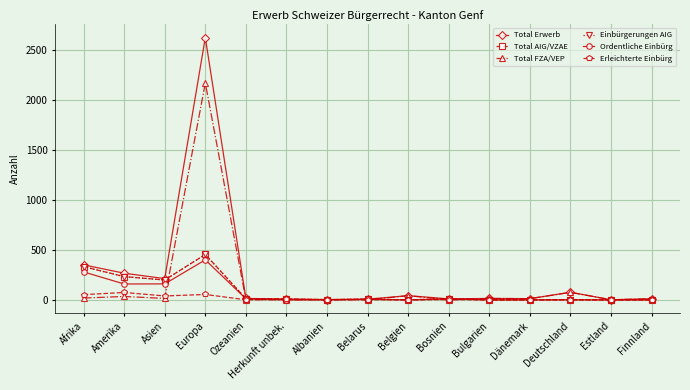

How many lines are shown in the chart?

6